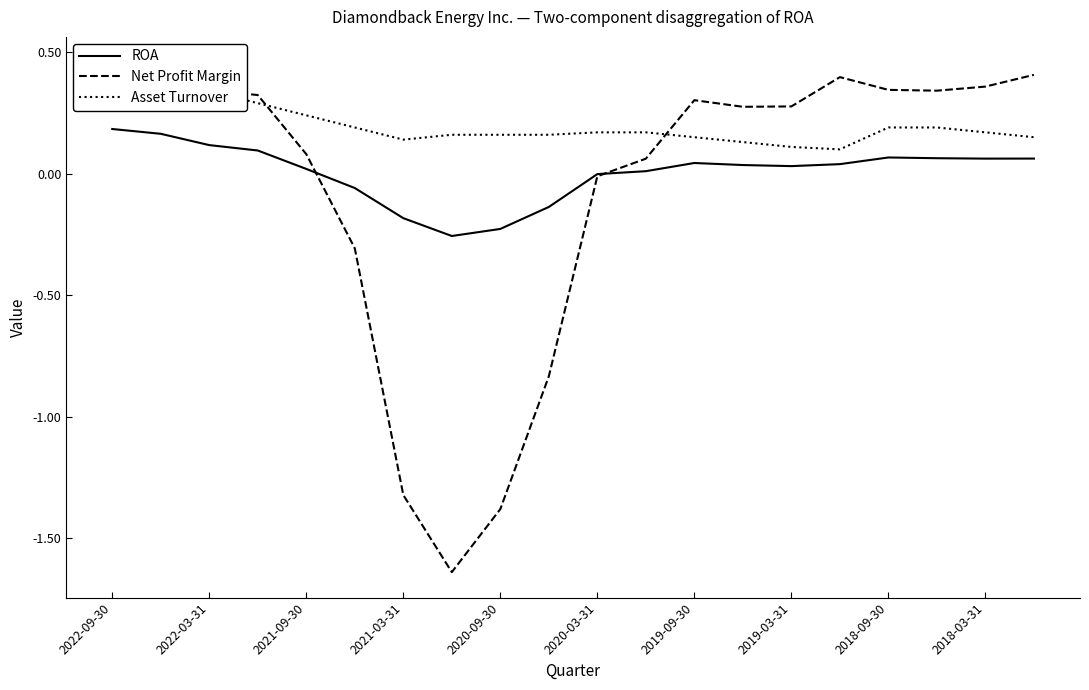

What is the spread (max minus min) of values at 13?

0.2